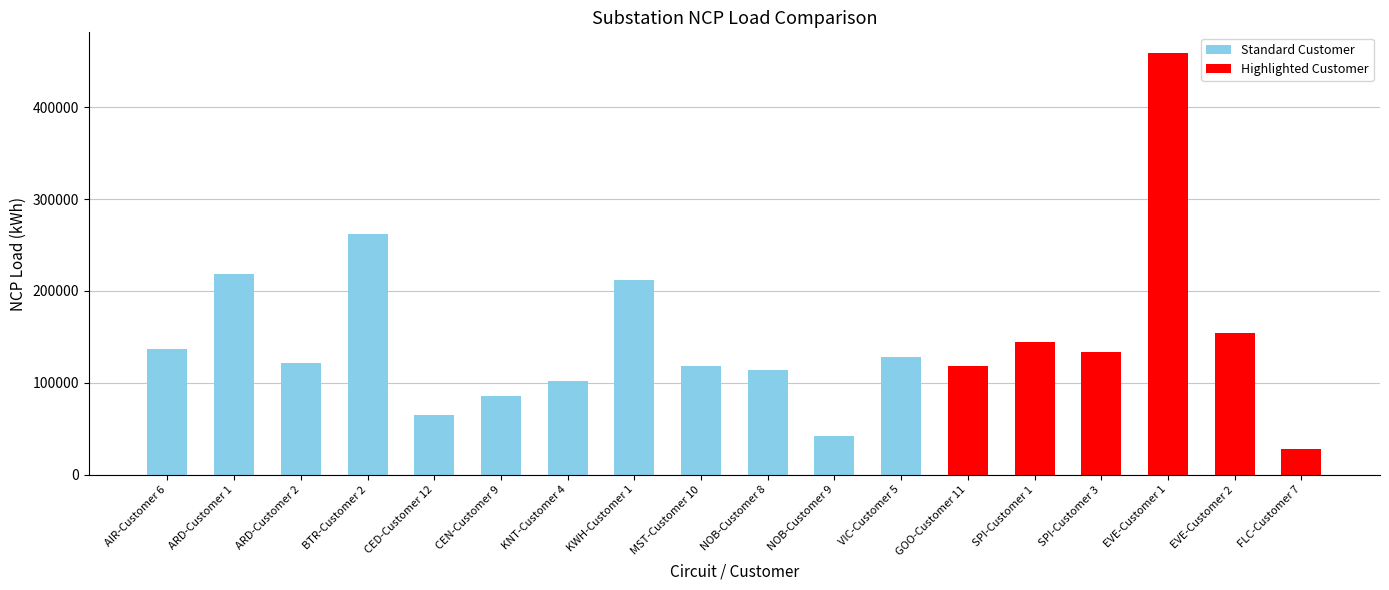

Approximately how many times larger is the value at SPI-Customer 3 compared to EVE-Customer 2?

0.9